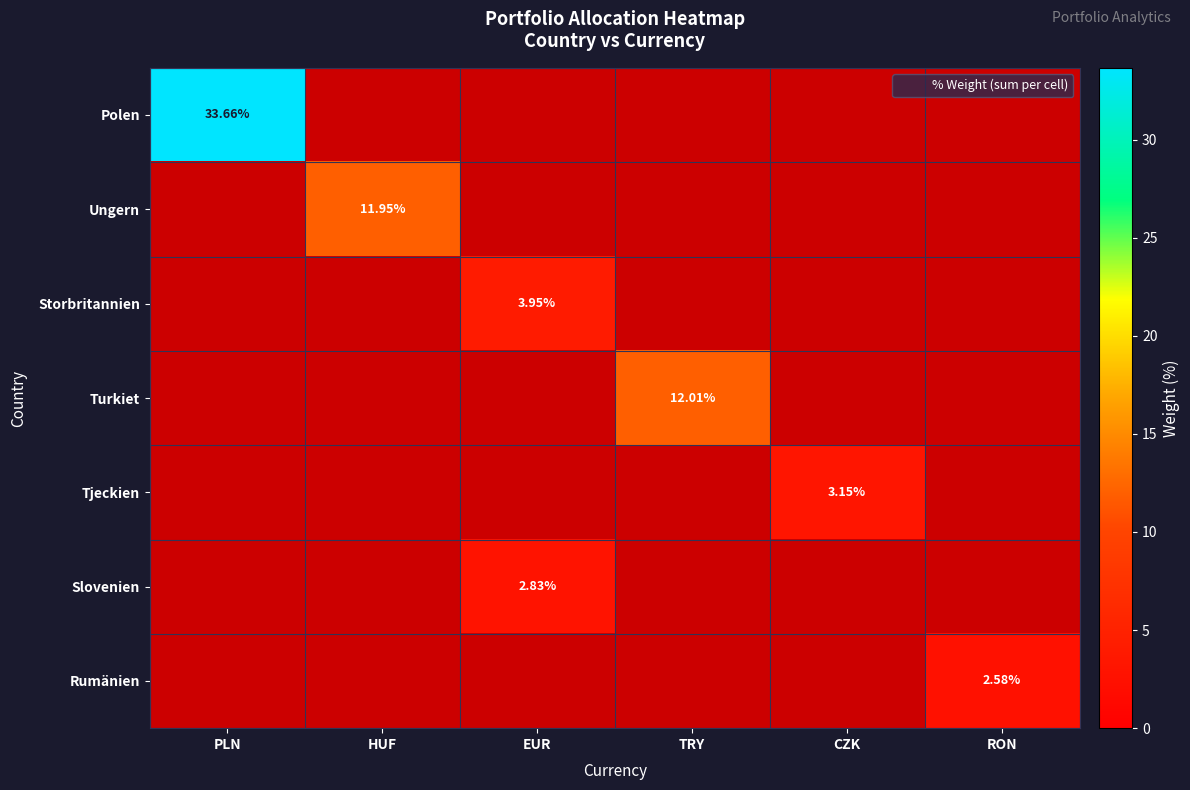

At which category does the chart reach its peak across all series?

PLN